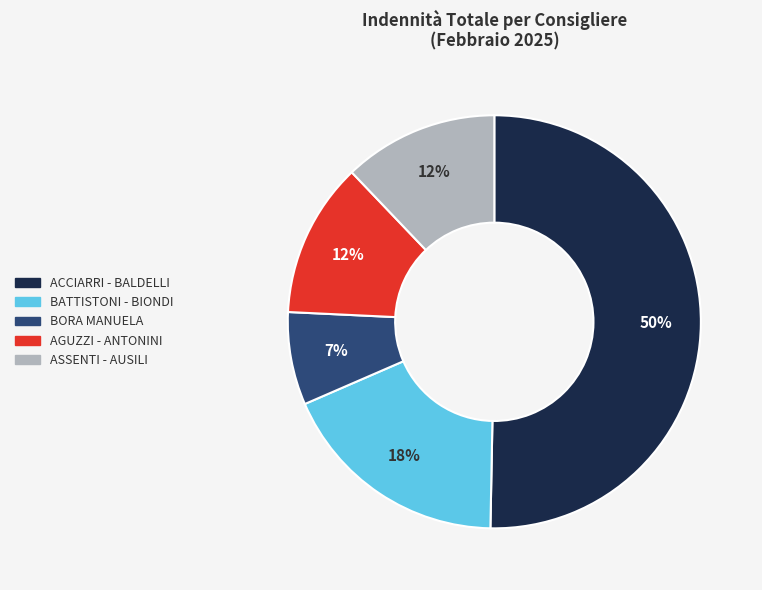

To the nearest percent, what is the average slice percentage?

20%